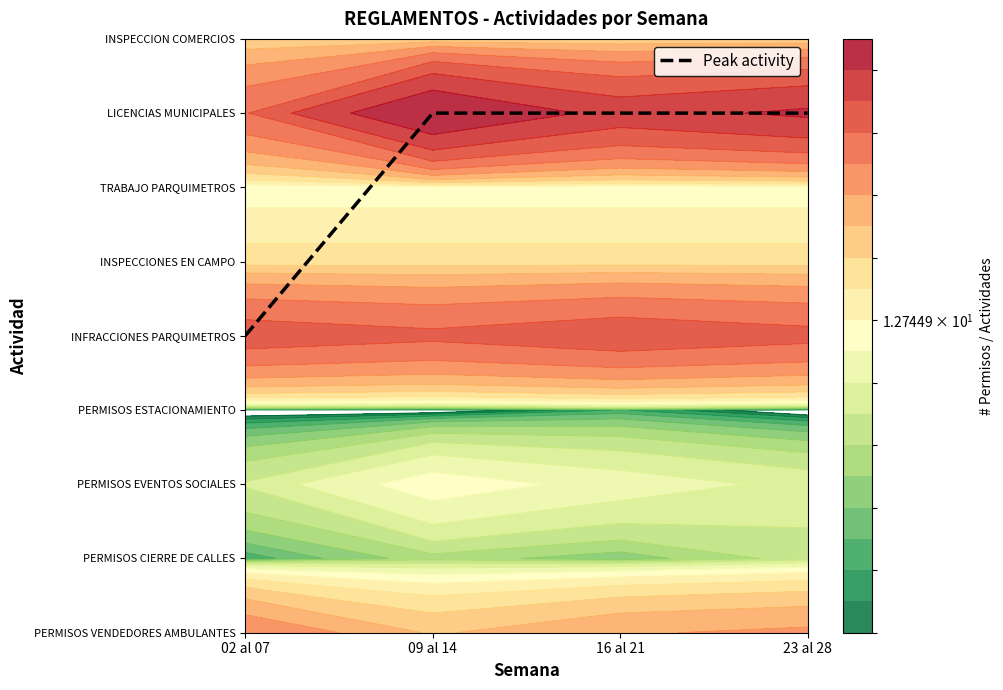

At which category does the chart reach its peak across all series?

09 al 14